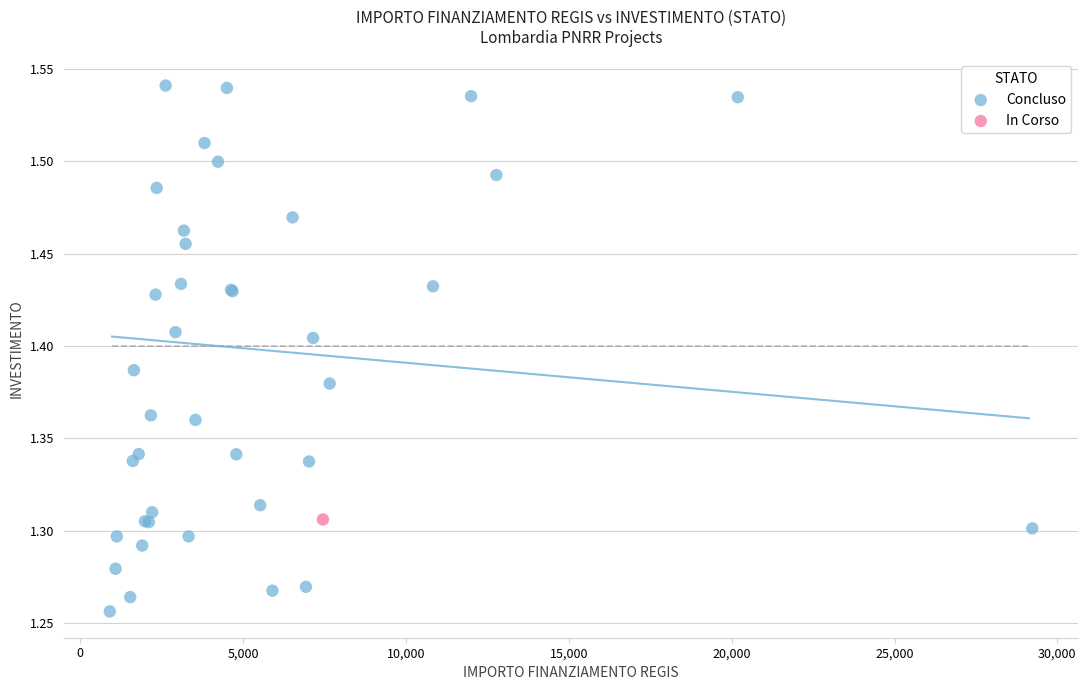

What are all the series names shown in the legend?

Concluso, In Corso